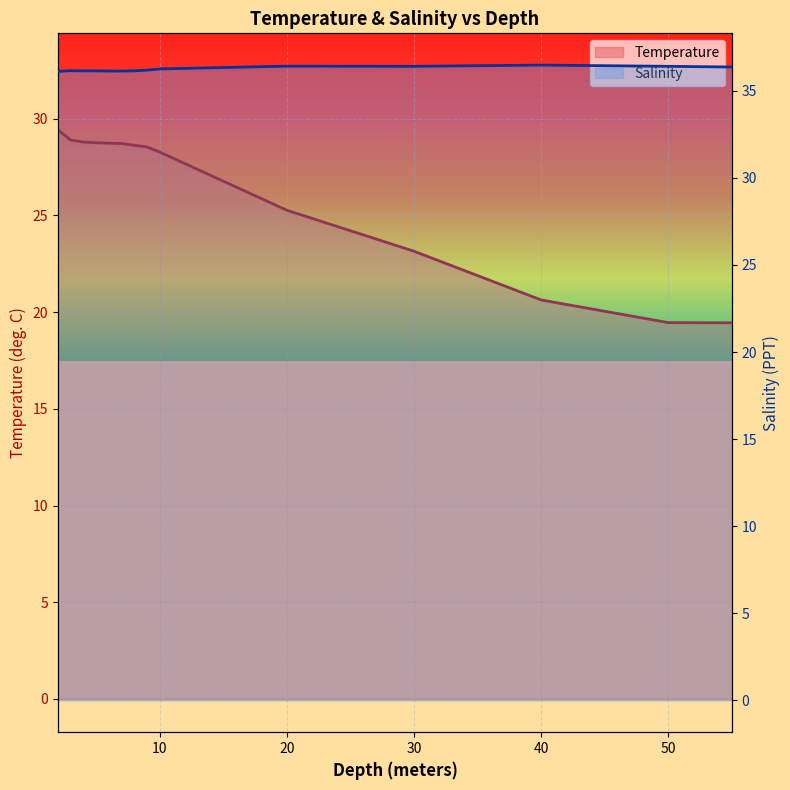

What is the sum of all Salinity values?

507.4